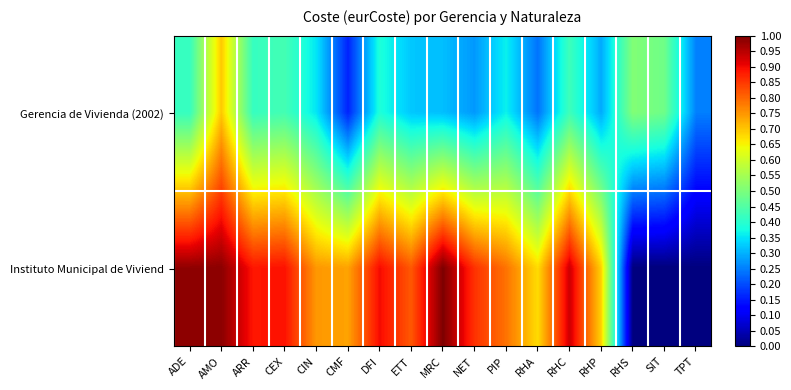

What is the total value across all series at NET?

18.4